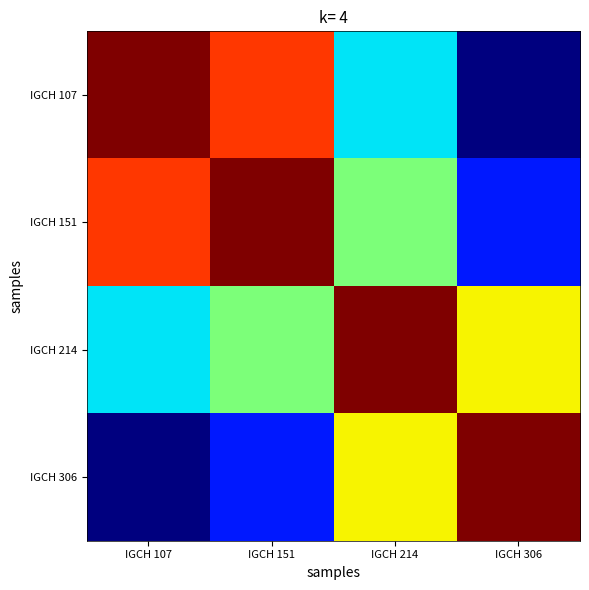

Rank the series by their maximum value, from highest to lowest.

IGCH 107, IGCH 151, IGCH 214, IGCH 306